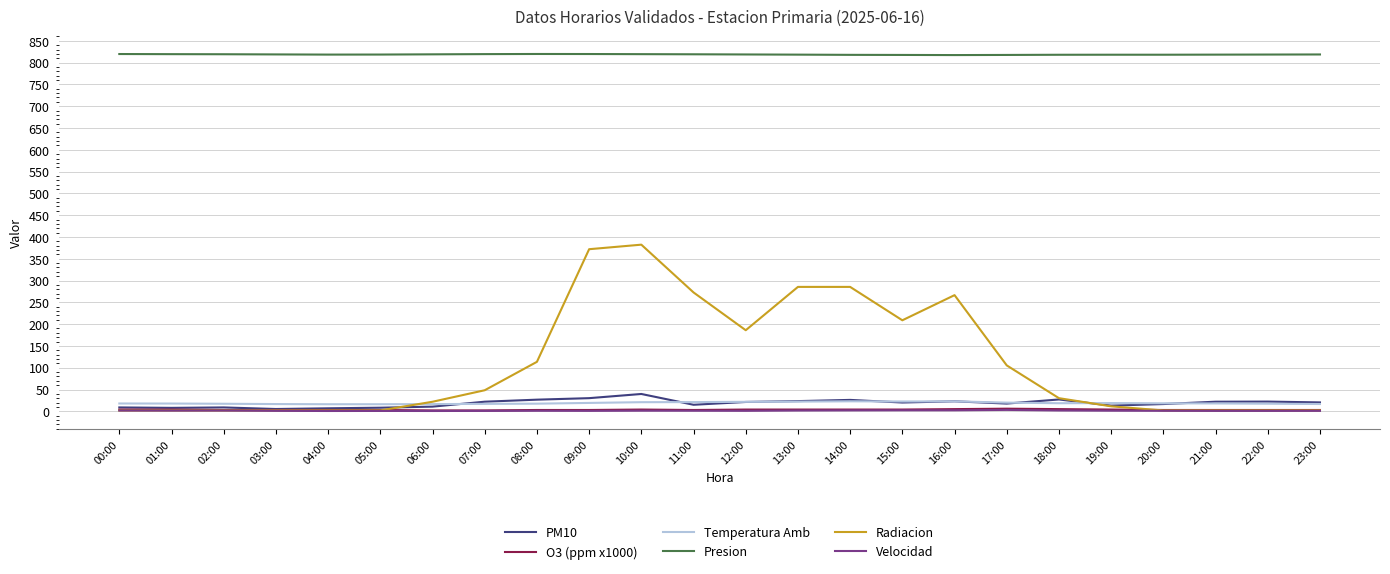

What is the difference between the second highest and minimum values in the Velocidad series?

1.6